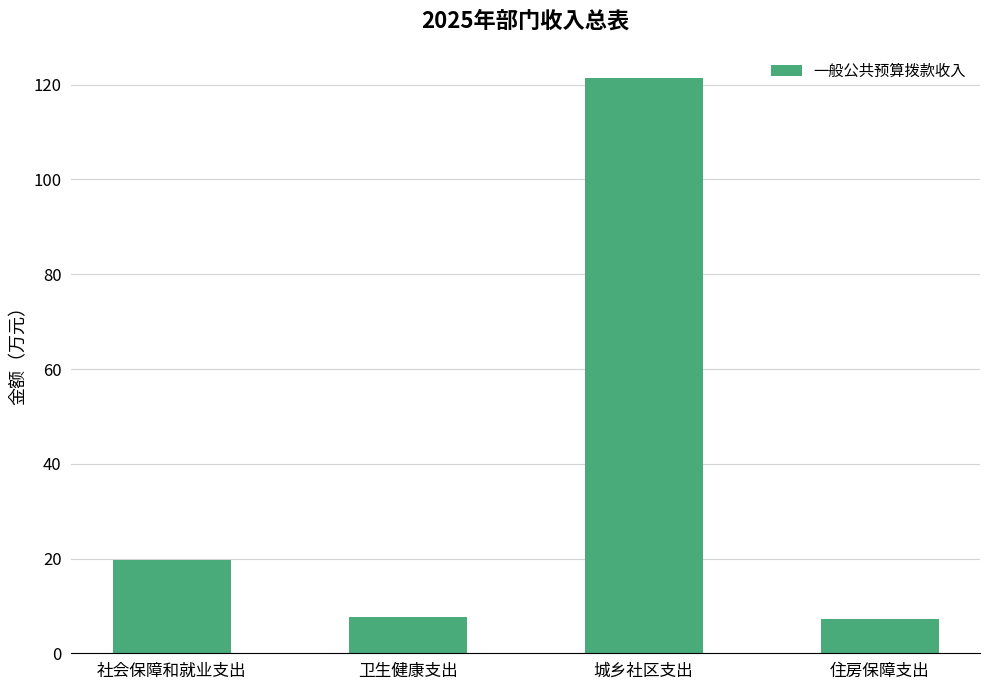

Is it true that the value at 卫生健康支出 is 1.6?

False